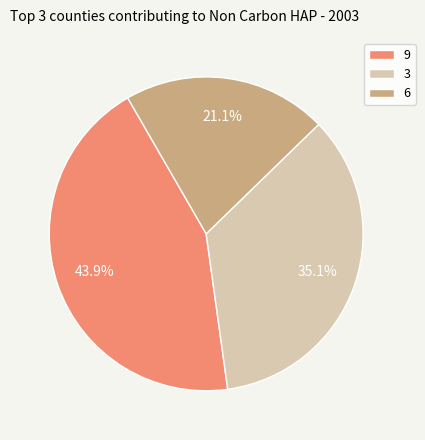

To the nearest percent, what is the difference between the largest and smallest slice percentages?

23%